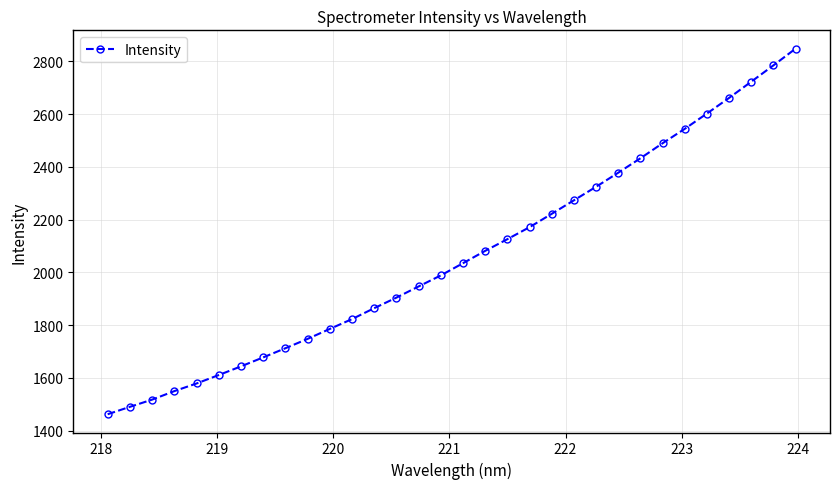

What is the greatest value displayed?

2848.8